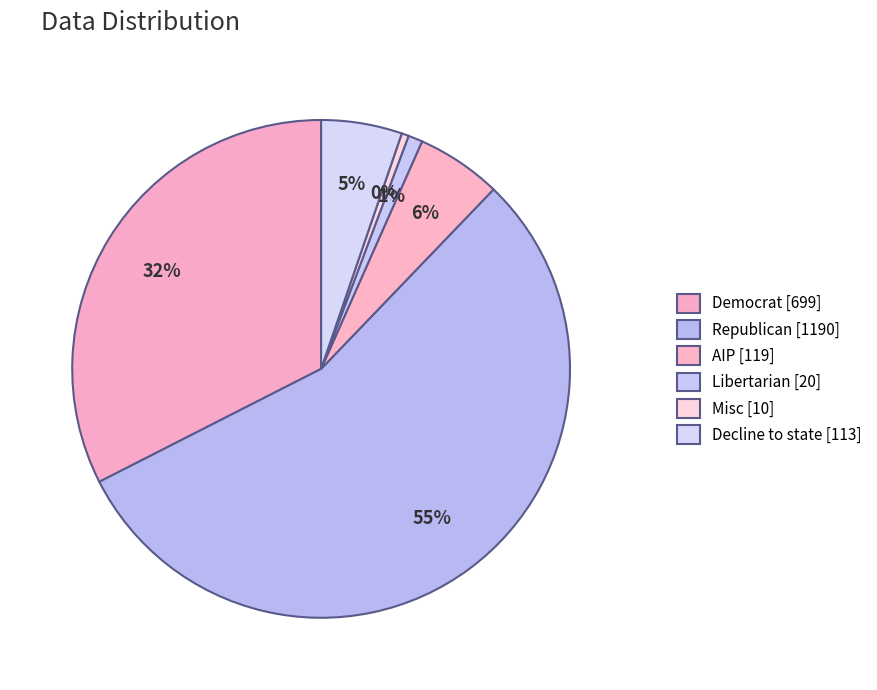

Count the number of slices in the pie.

6